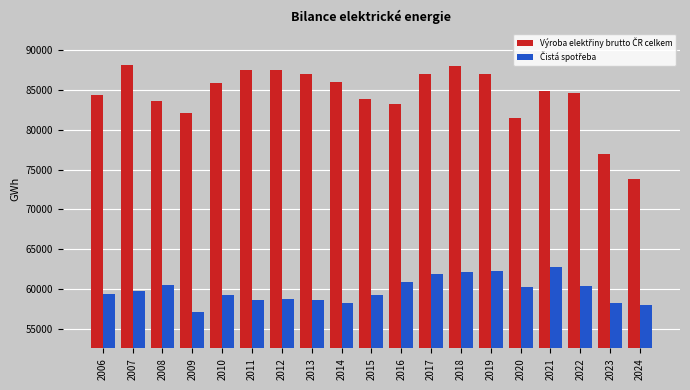

What is the total value across all series at 2006?

143782.0